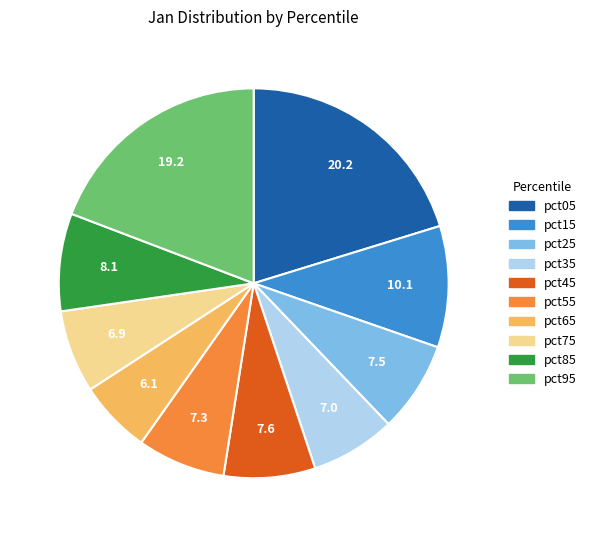

Which has a higher value, pct45 or pct95?

pct95